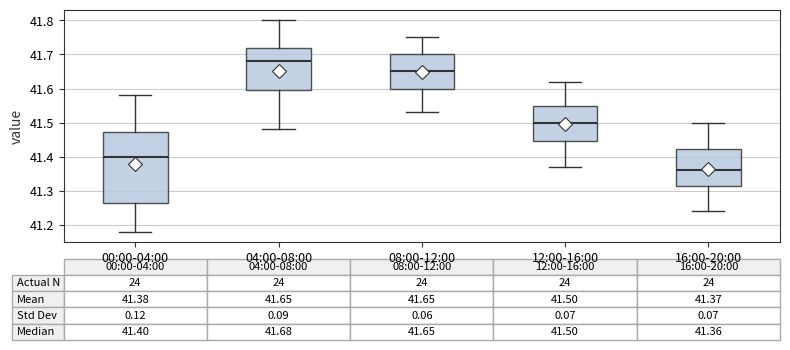

Which box is the tallest, from its lower edge to its upper edge?

00:00-04:00